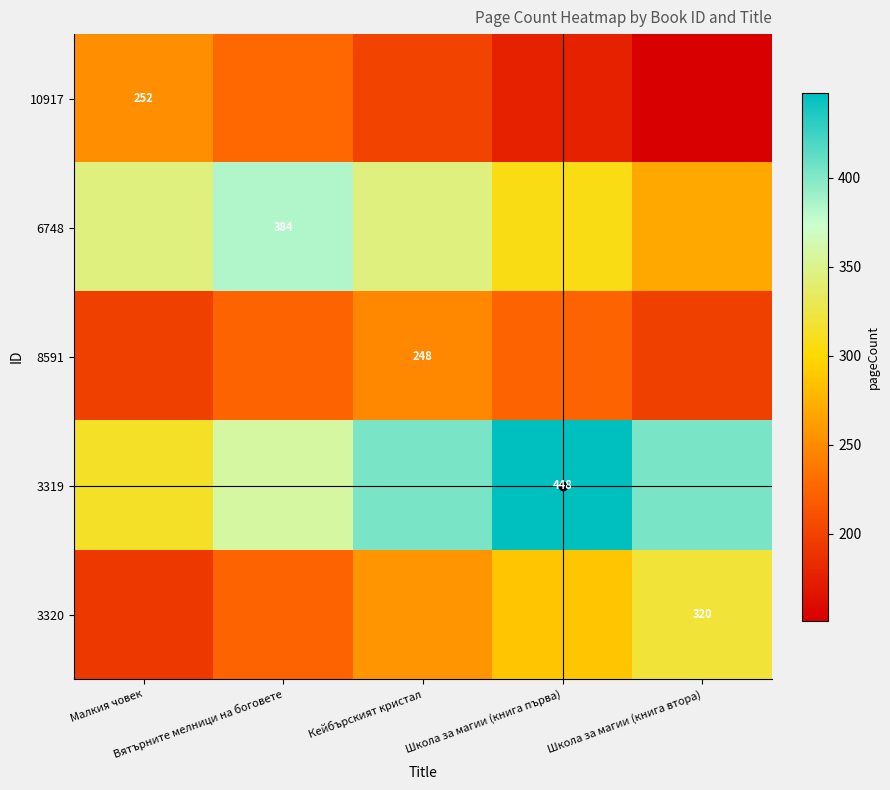

Where is 10917 nearest to the value 201?

Кейбърският кристал